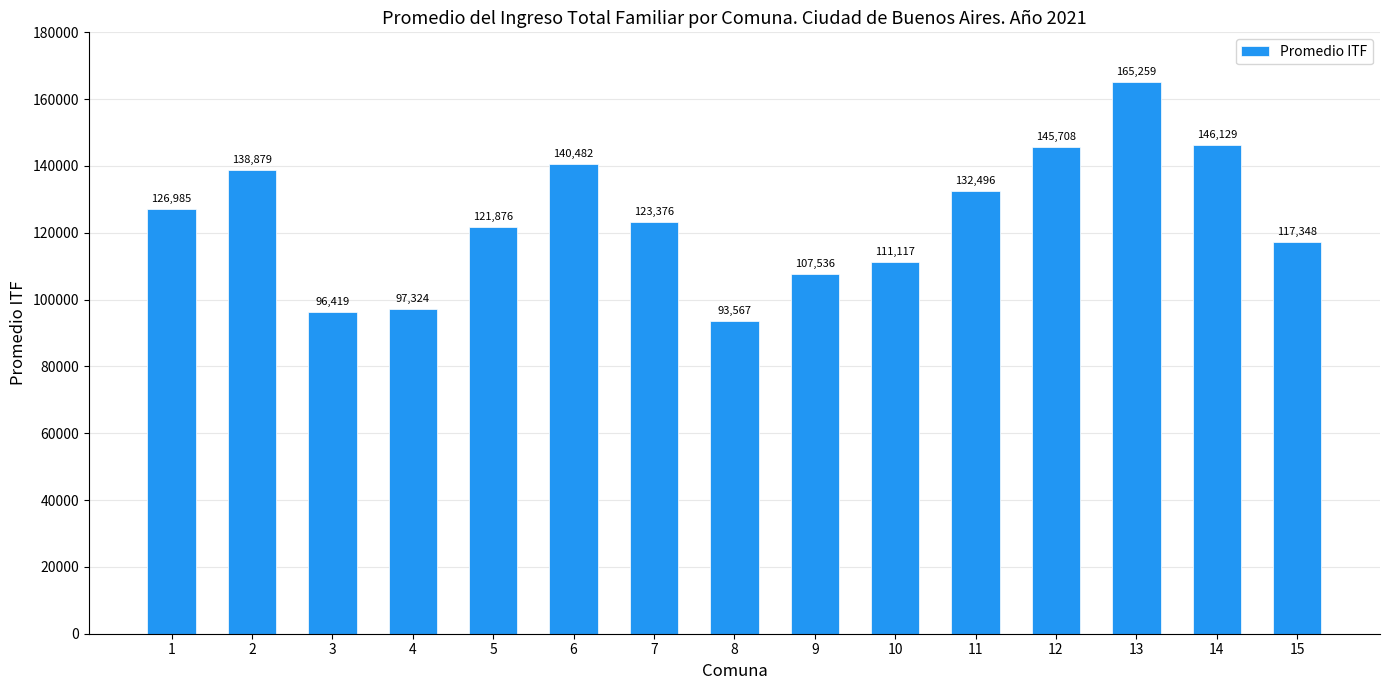

List the labels in order of value, smallest first.

8, 3, 4, 9, 10, 15, 5, 7, 1, 11, 2, 6, 12, 14, 13